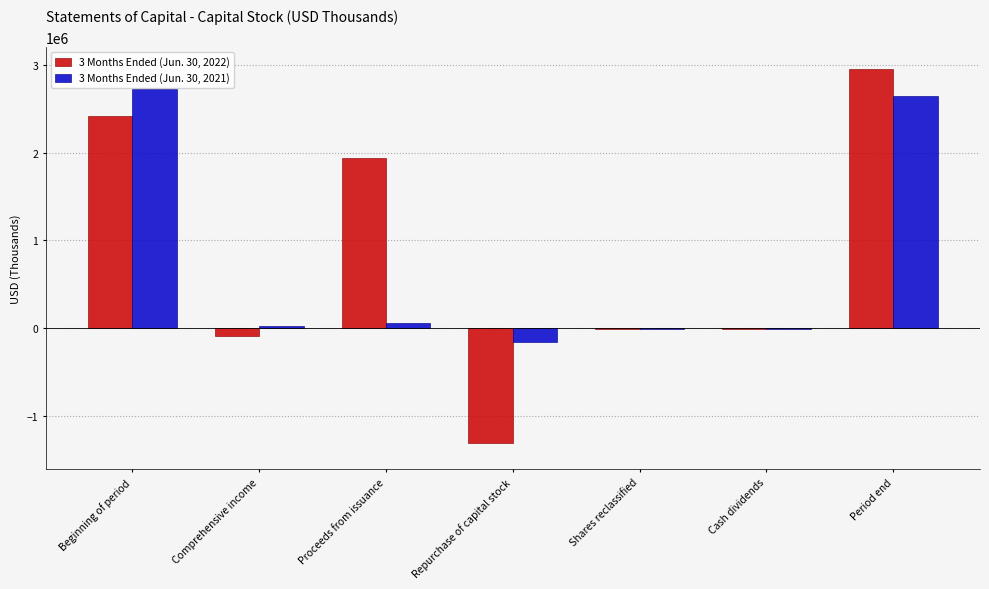

What is the difference between the 3 Months Ended (Jun. 30, 2022) values at Shares reclassified and Cash dividends?

4034